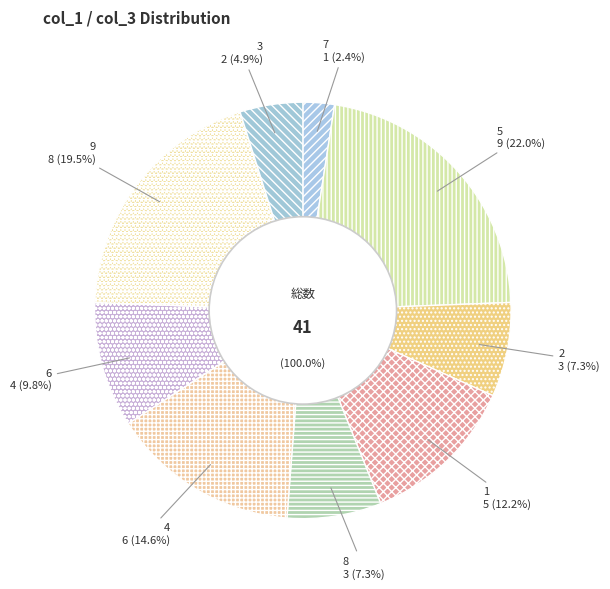

Does any single category account for the majority?

No